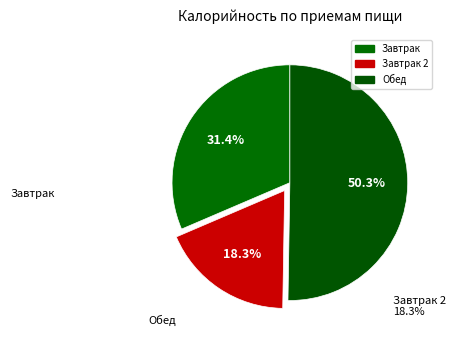

What is the smallest slice in the pie chart?

Завтрак 2